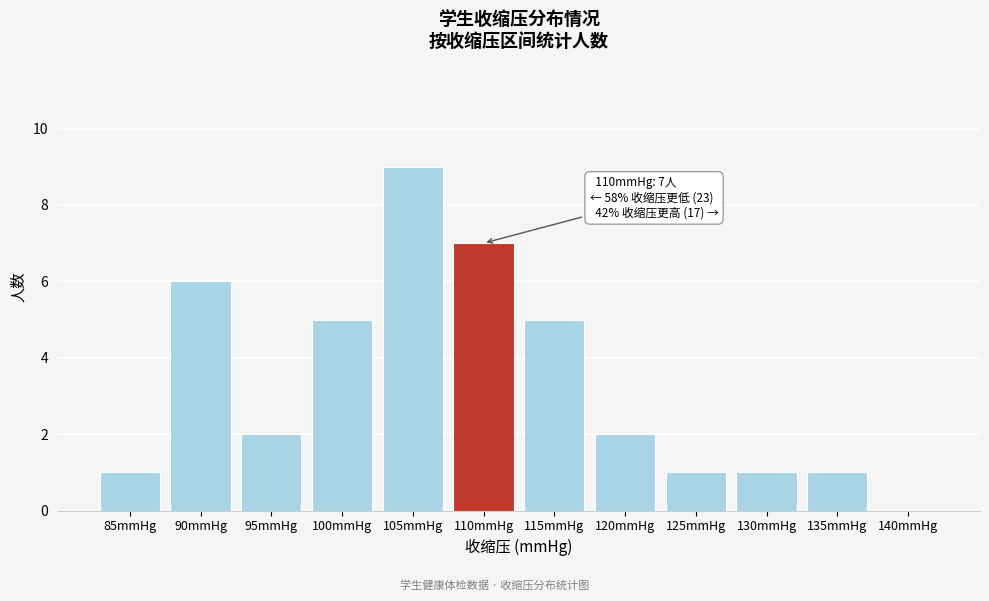

Reading left to right, list all the values displayed in this chart.

85mmHg=1	90mmHg=6	95mmHg=2	100mmHg=5	105mmHg=9	110mmHg=7	115mmHg=5	120mmHg=2	125mmHg=1	130mmHg=1	135mmHg=1	140mmHg=0